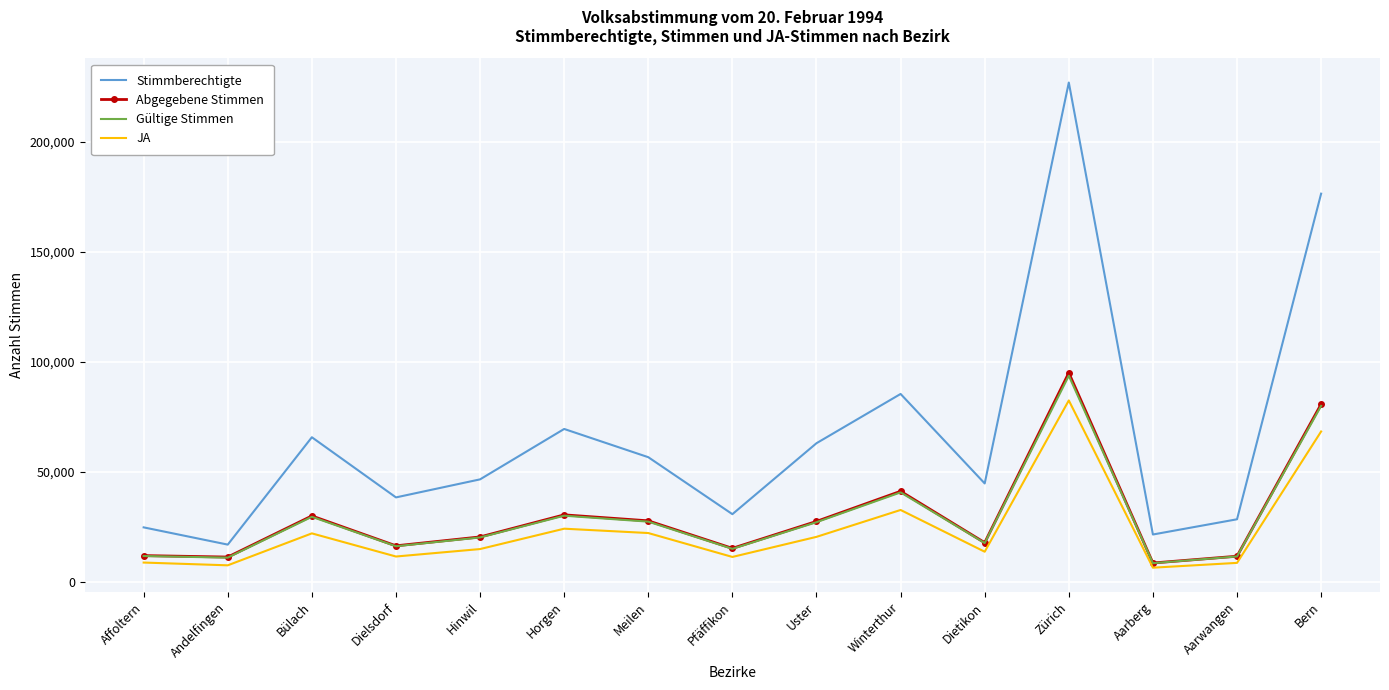

What is the maximum value shown in the chart?

226877